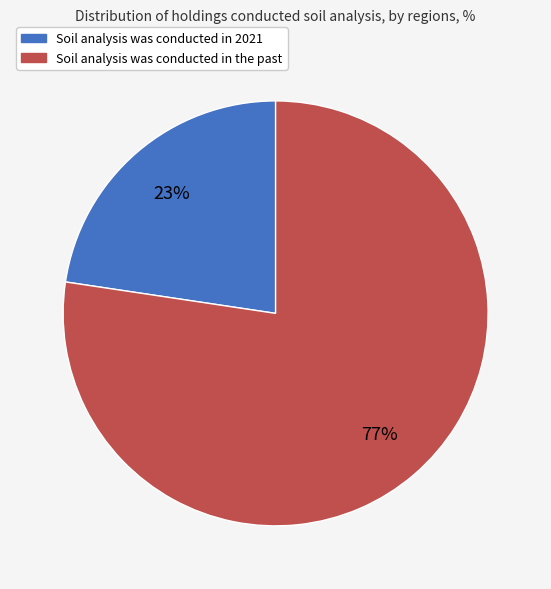

Which has a higher value, Soil analysis was conducted in 2021 or Soil analysis was conducted in the past?

Soil analysis was conducted in the past